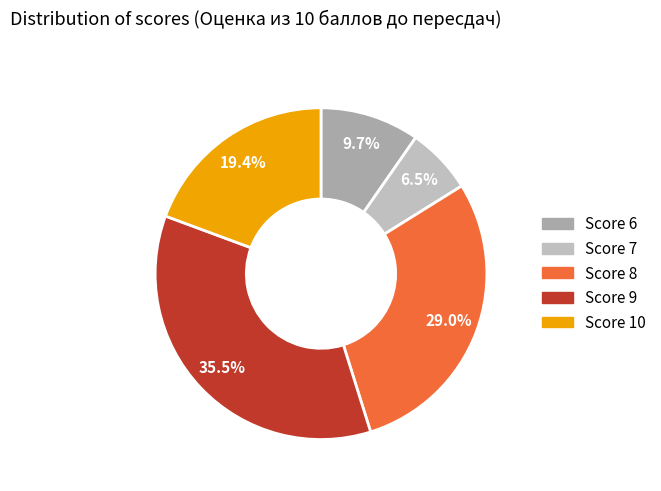

Count the number of slices in the pie.

5